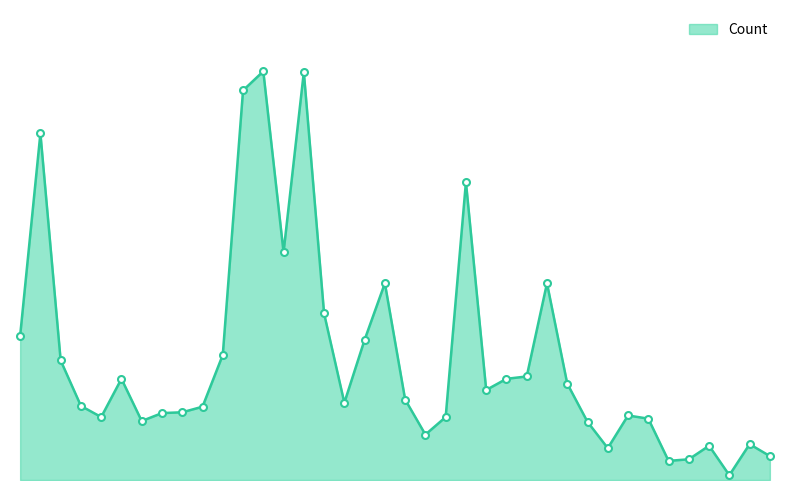

Where does the data first go above 101?

ACEH